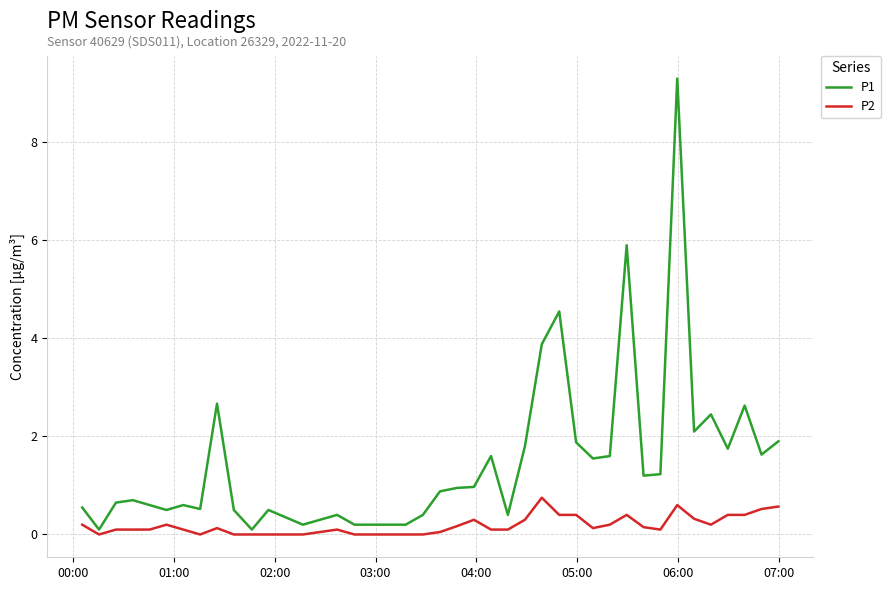

What is the highest value of the P2 series?

0.8